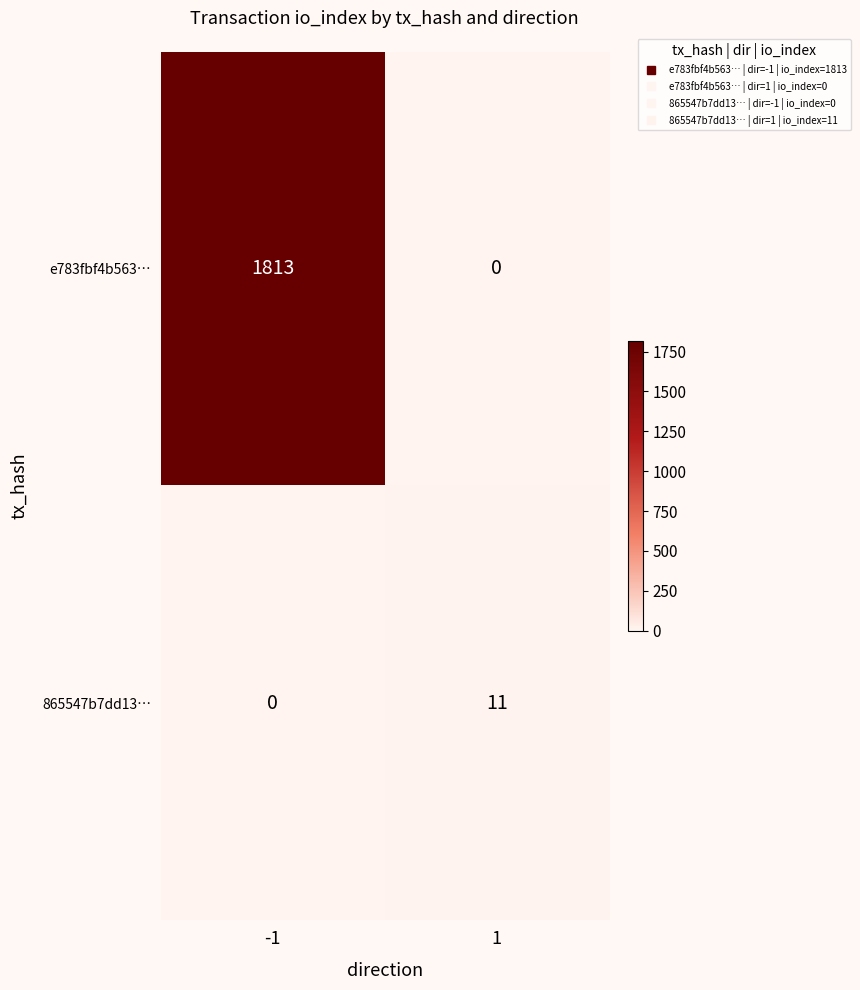

Rank the series at -1 from highest to lowest value.

e783fbf4b563…, 865547b7dd13…